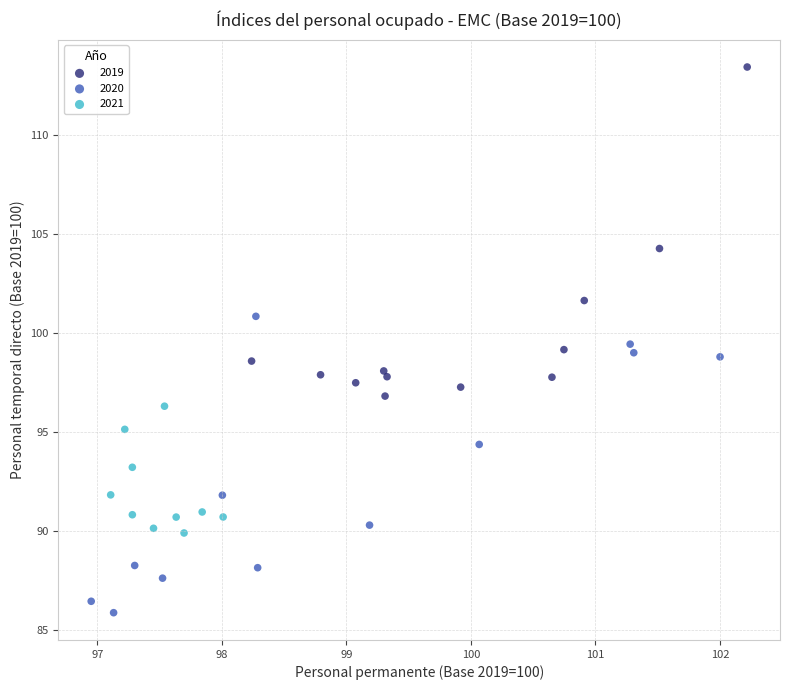

Which series reaches the maximum Y coordinate?

2019